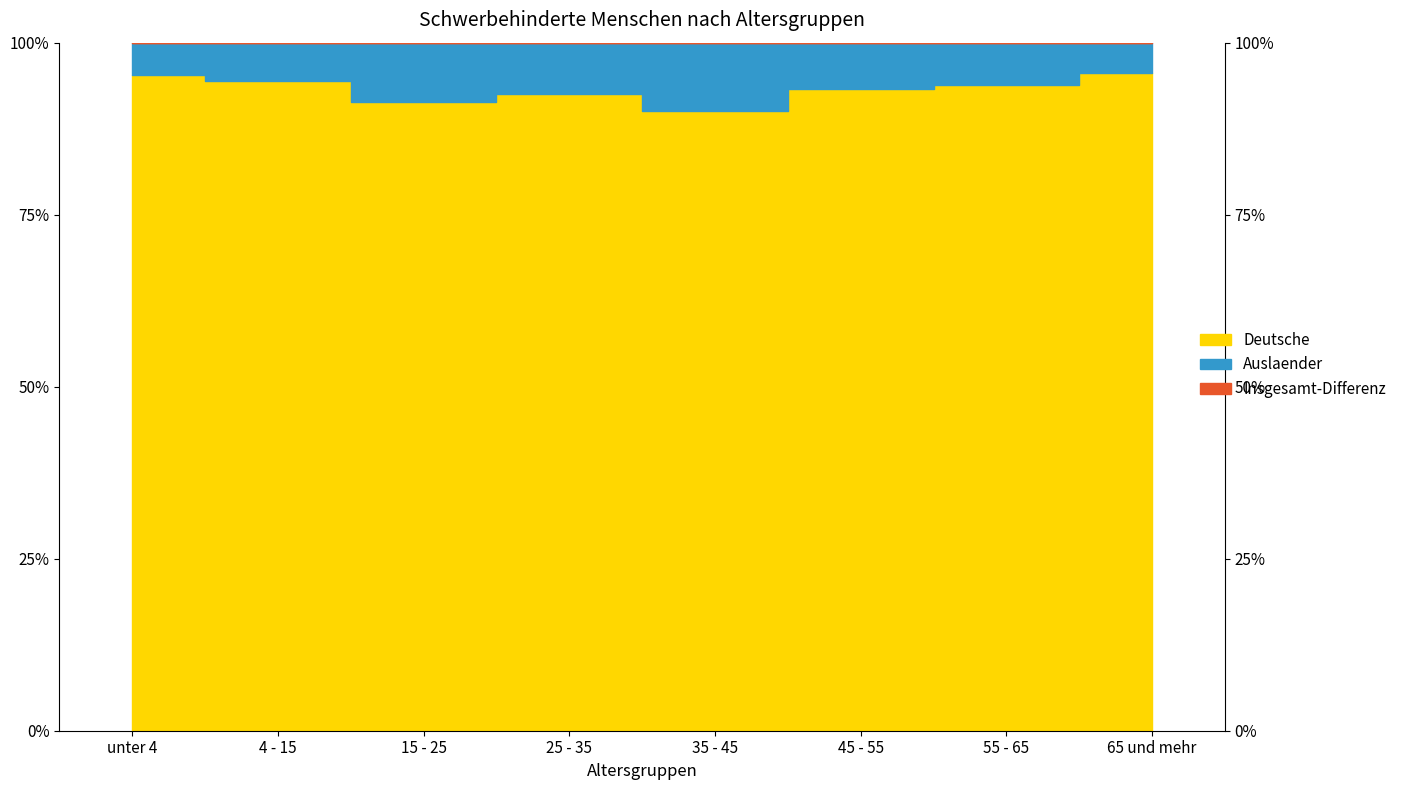

What is the value of the Auslaender point at the 3rd from the left?

13889